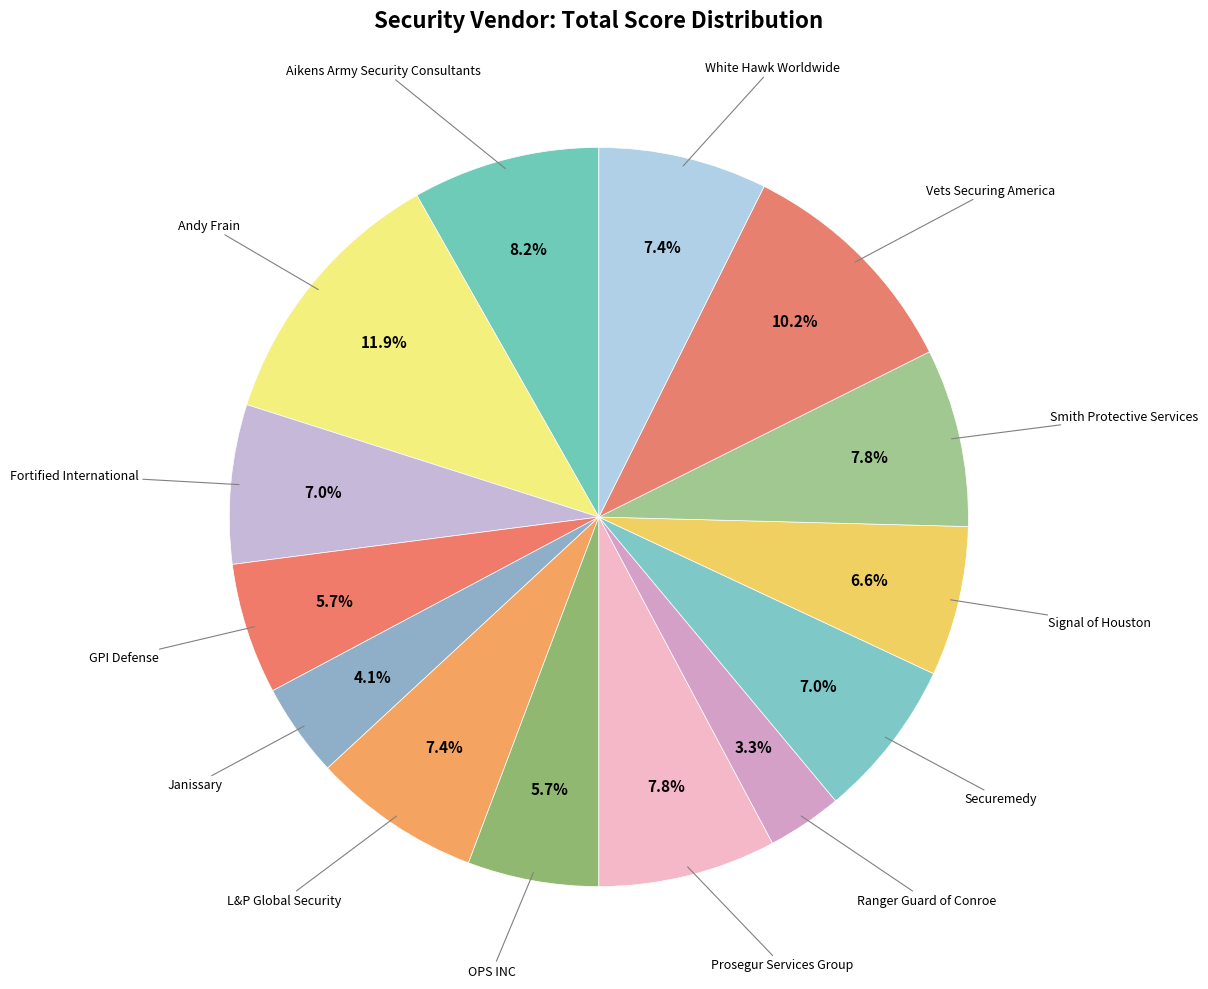

Count the number of slices in the pie.

14